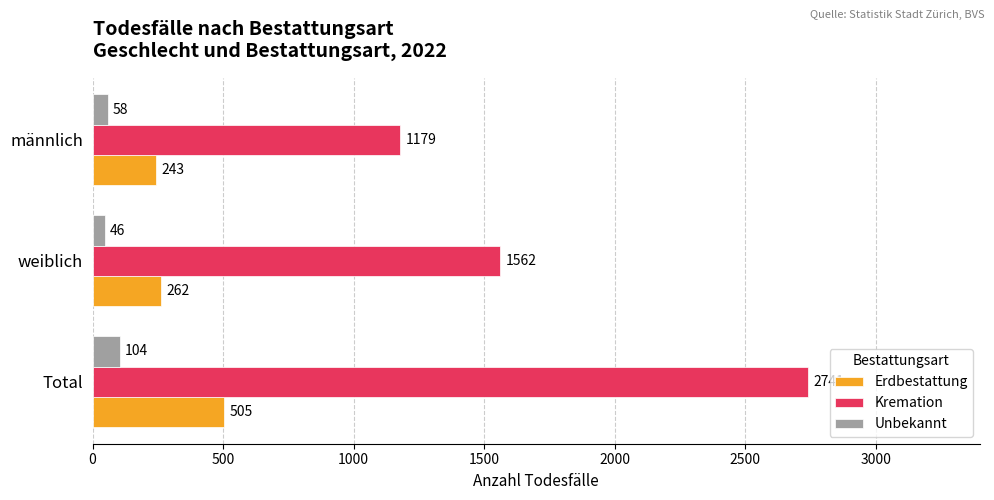

Is it true that Erdbestattung equals 505 at Total?

True